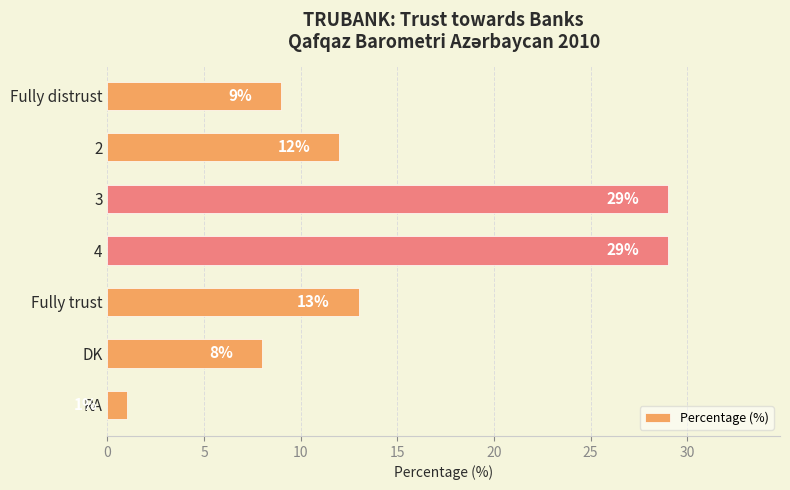

Reading bottom to top, list all the values displayed in this chart.

RA=1	DK=8	Fully trust=13	4=29	3=29	2=12	Fully distrust=9